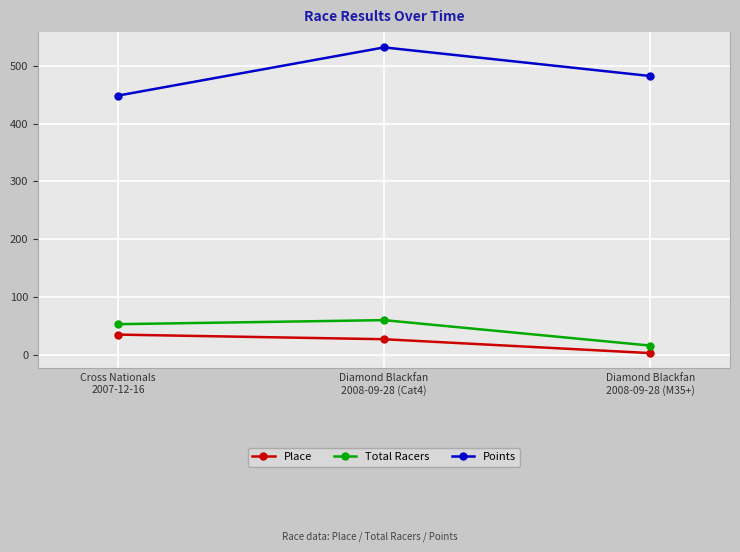

Is the value of Place at Diamond Blackfan
2008-09-28 (M35+) greater than the value of Total Racers at Diamond Blackfan
2008-09-28 (Cat4)?

No